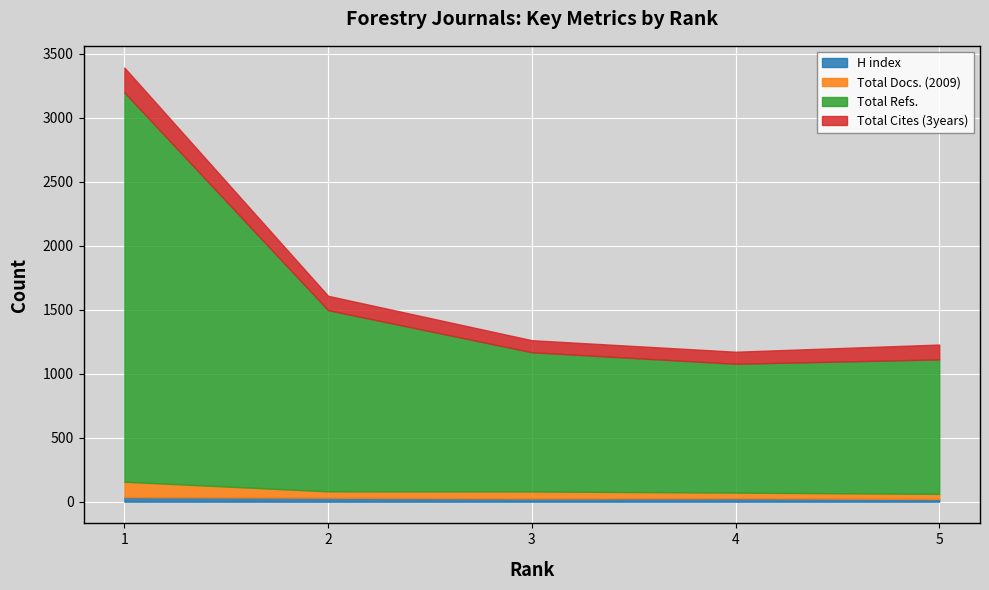

Rank the categories by Total Cites (3years) value from lowest to highest.

3, 4, 2, 5, 1